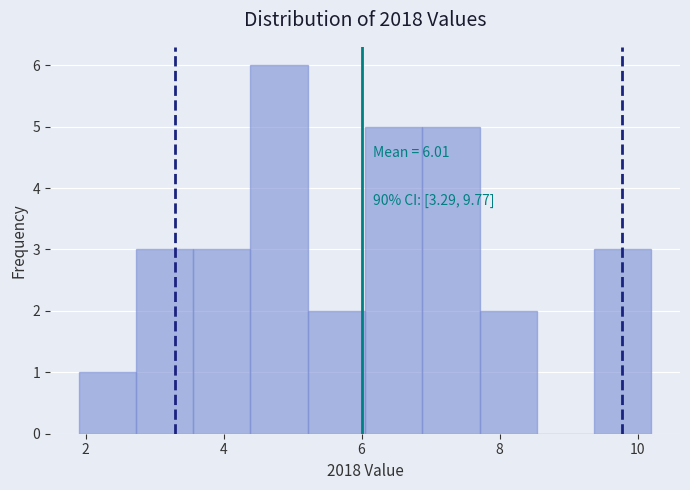

Which range on the x-axis has the tallest bar?

4.4 to 5.2